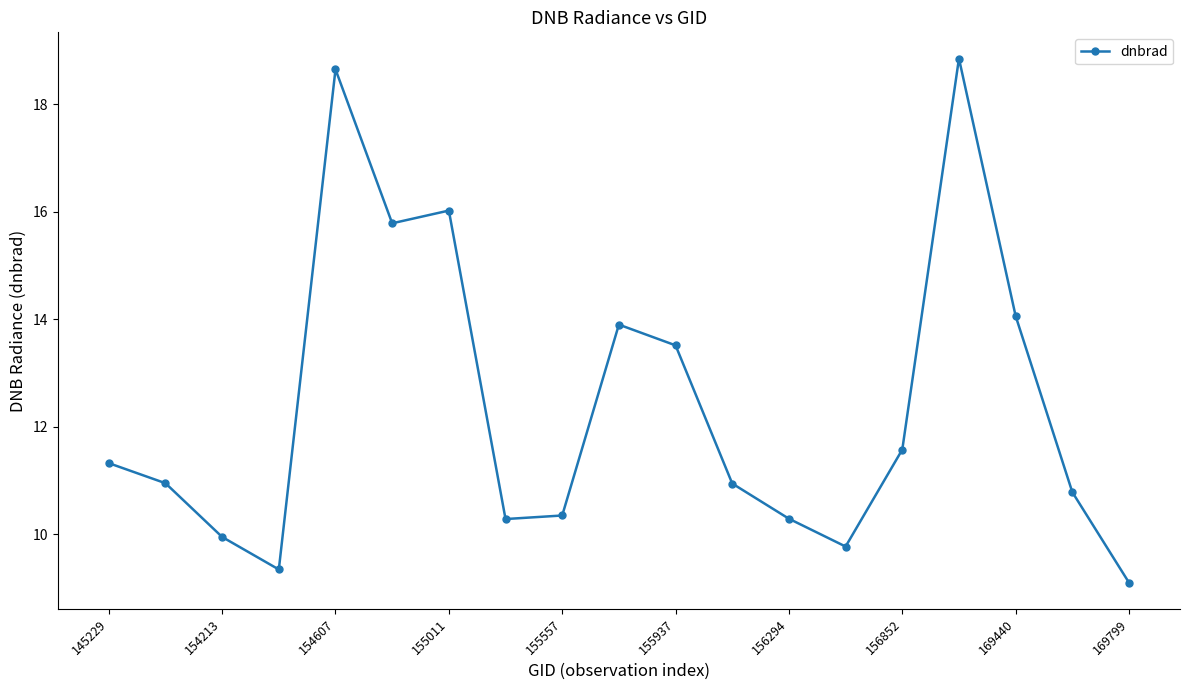

What is the smallest value displayed?

9.1